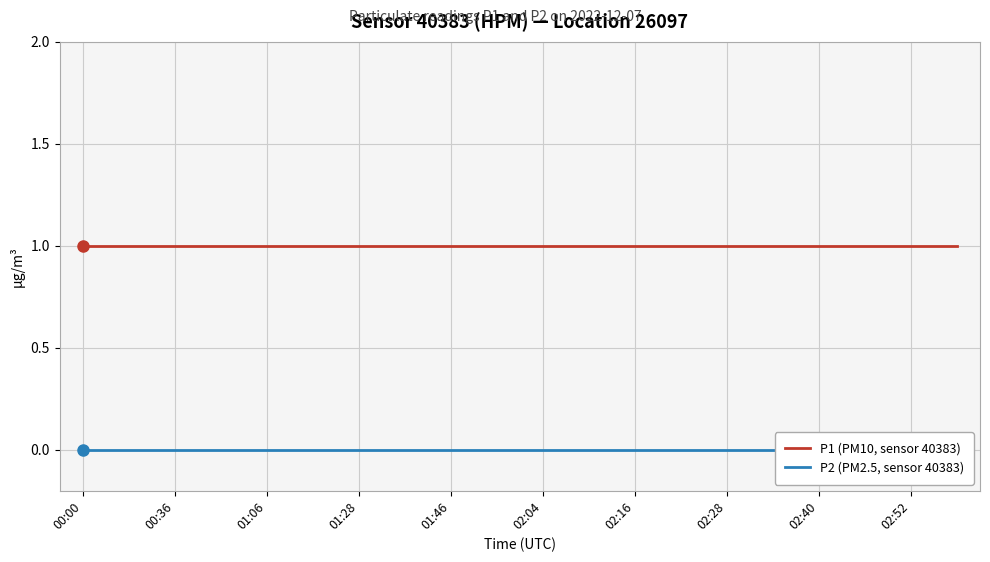

True or false: P1 (PM10, sensor 40383) has more than 0 interior local peaks.

False